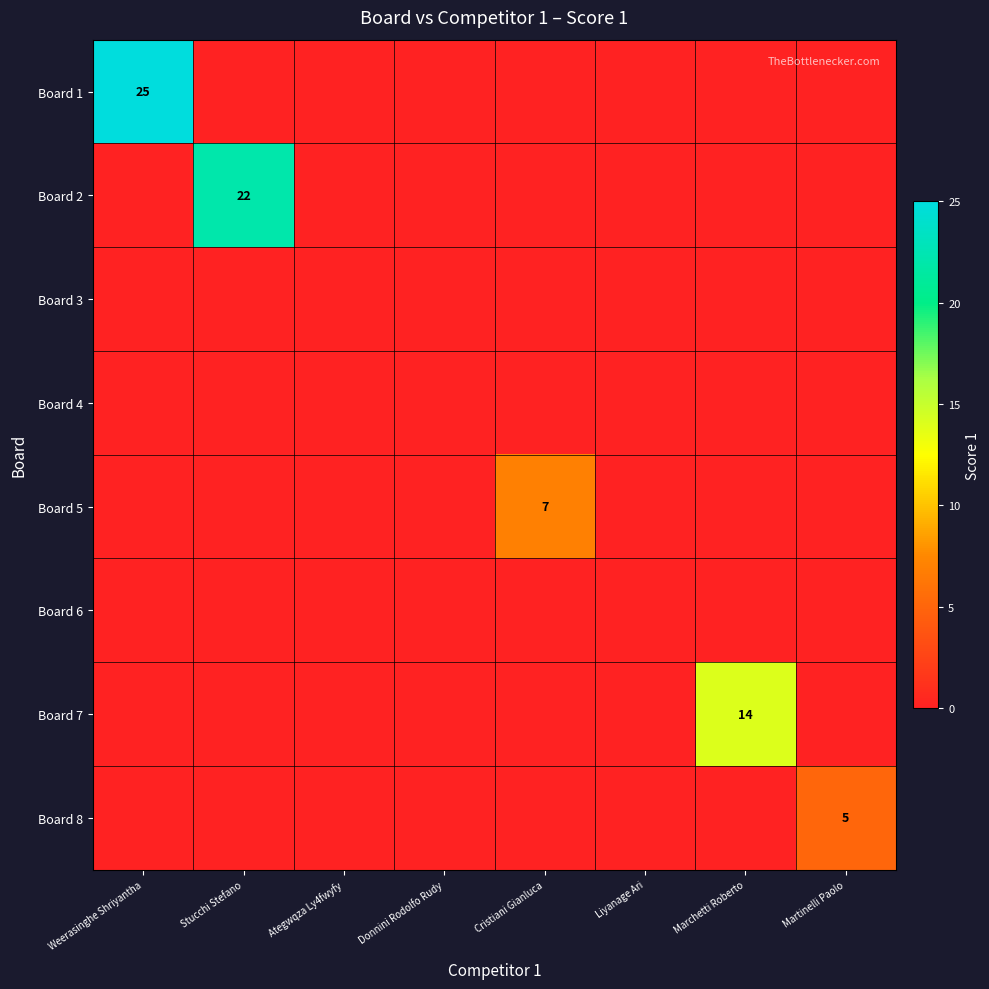

Which category has the highest value across all series?

Weerasinghe Shriyantha